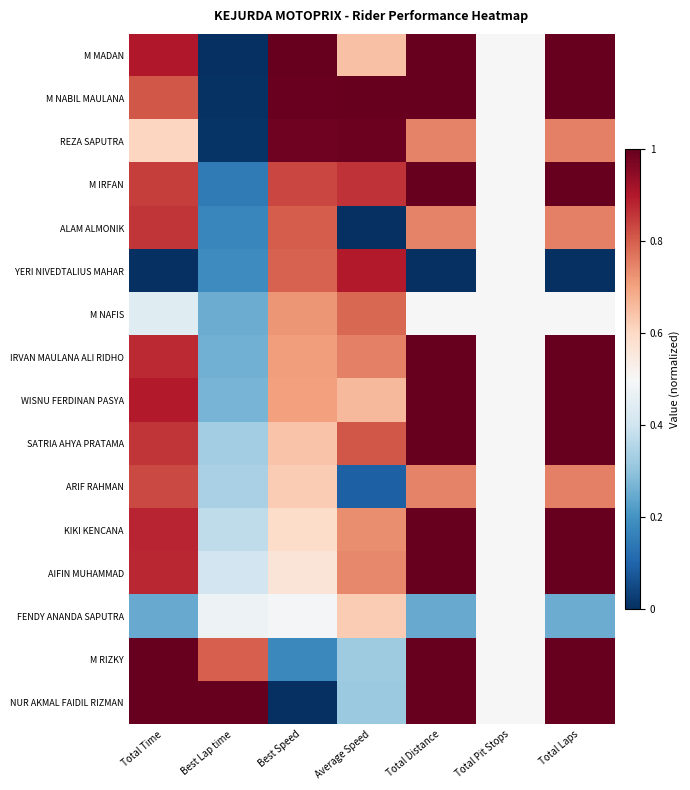

Which series has the largest total across all categories?

M NABIL MAULANA